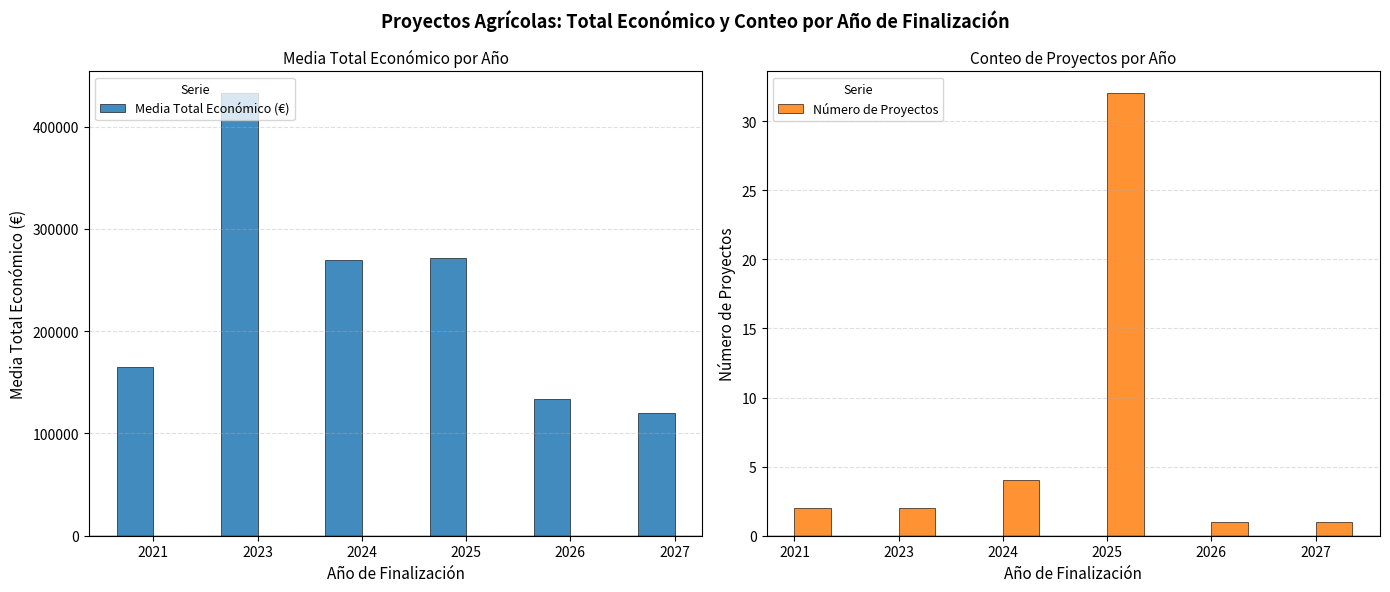

Which series changed the most between 2025 and 2026?

Media Total Económico (€)